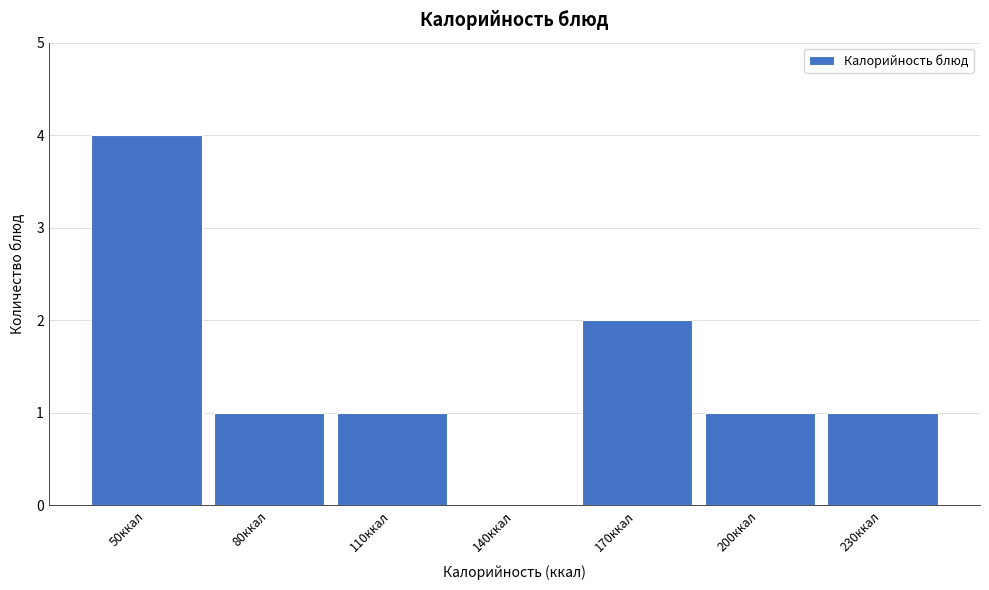

Reading left to right, transcribe all the data shown in this chart.

50ккал=4	80ккал=1	110ккал=1	140ккал=0	170ккал=2	200ккал=1	230ккал=1